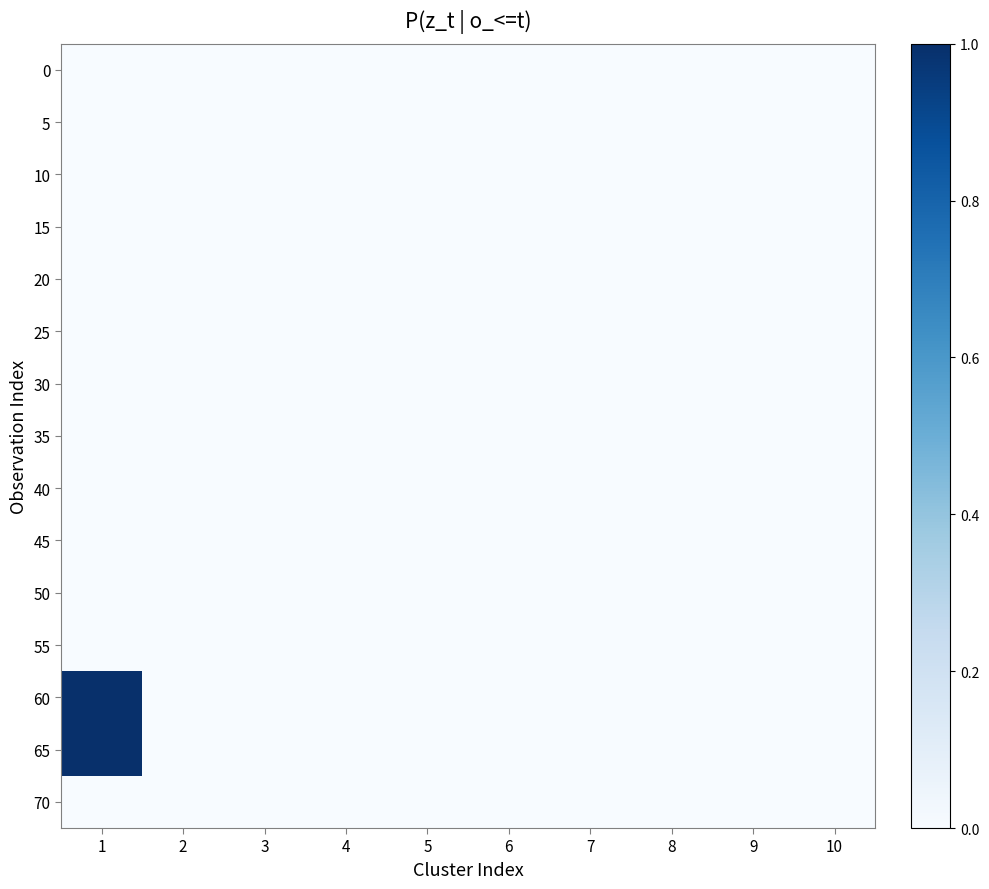

What is the difference between the highest and lowest values at 1?

1